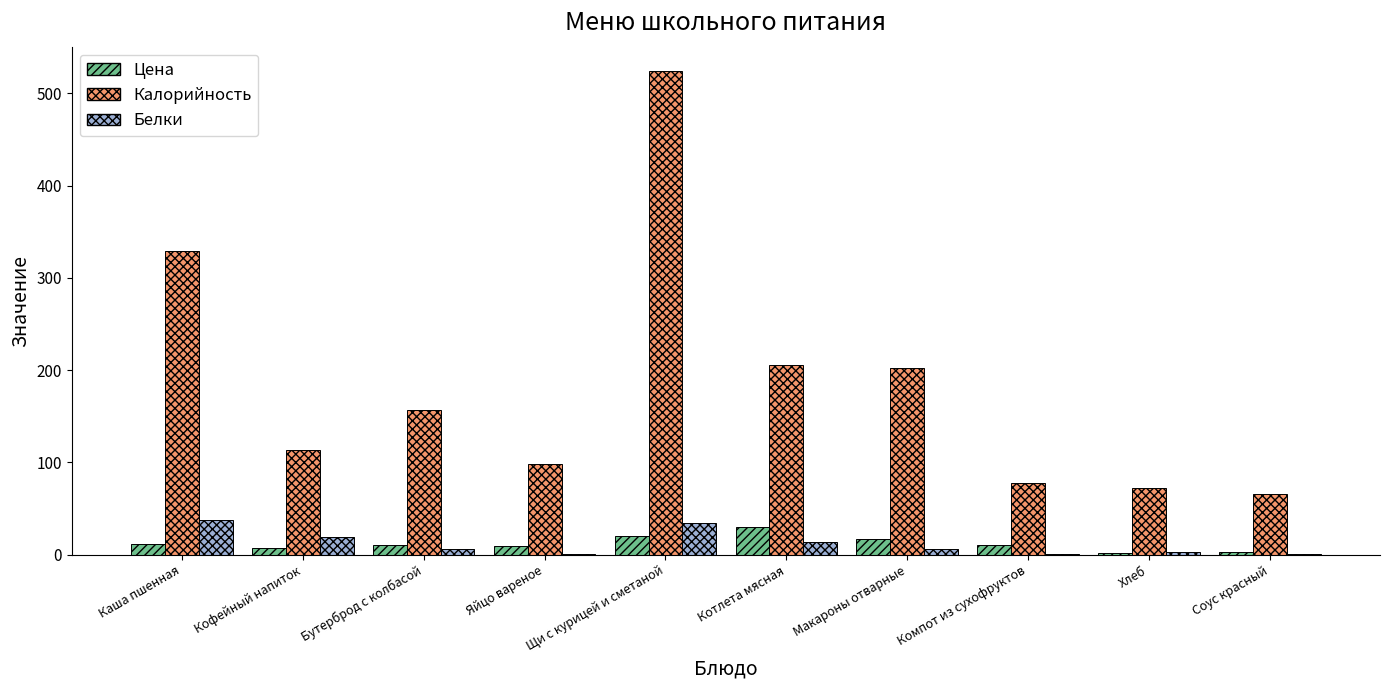

What is the sum of all Цена values?

119.6